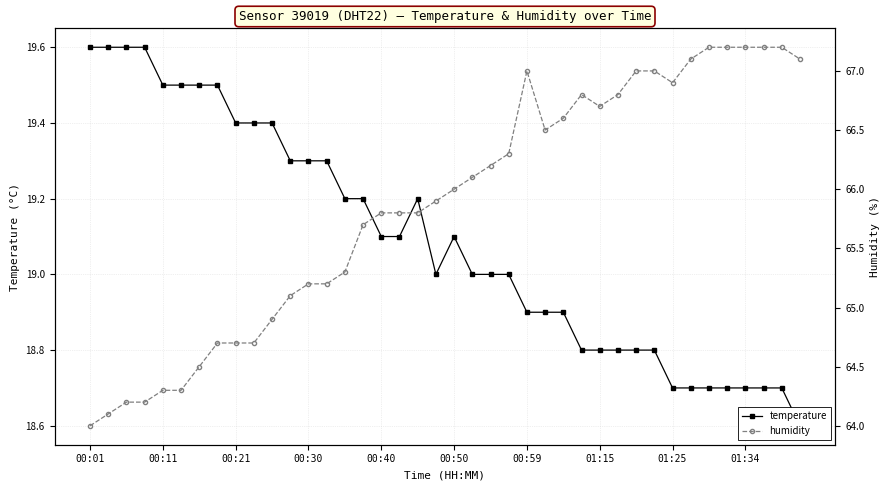

True or false: humidity and temperature cross at least once.

False